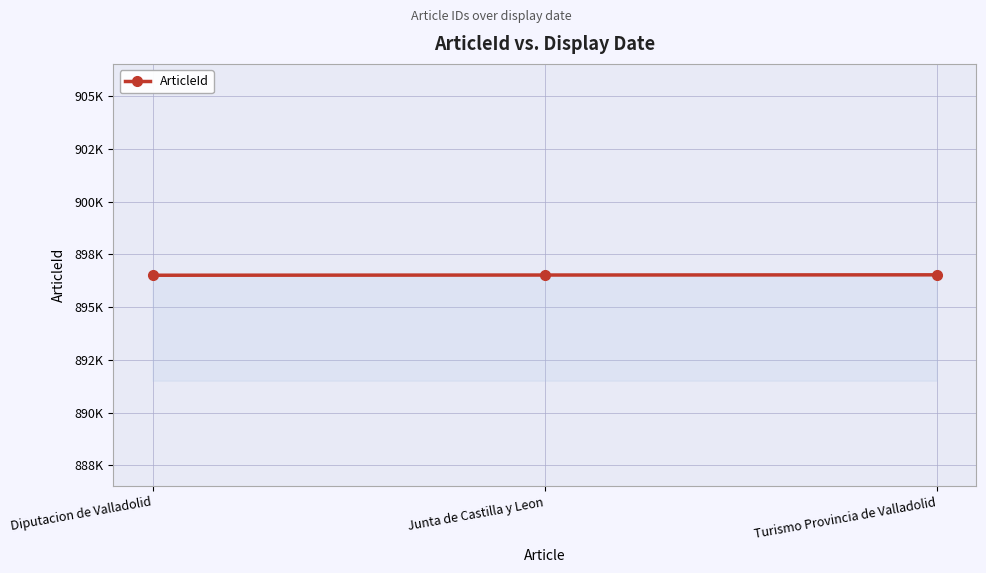

Does the chart have visible grid lines?

Yes